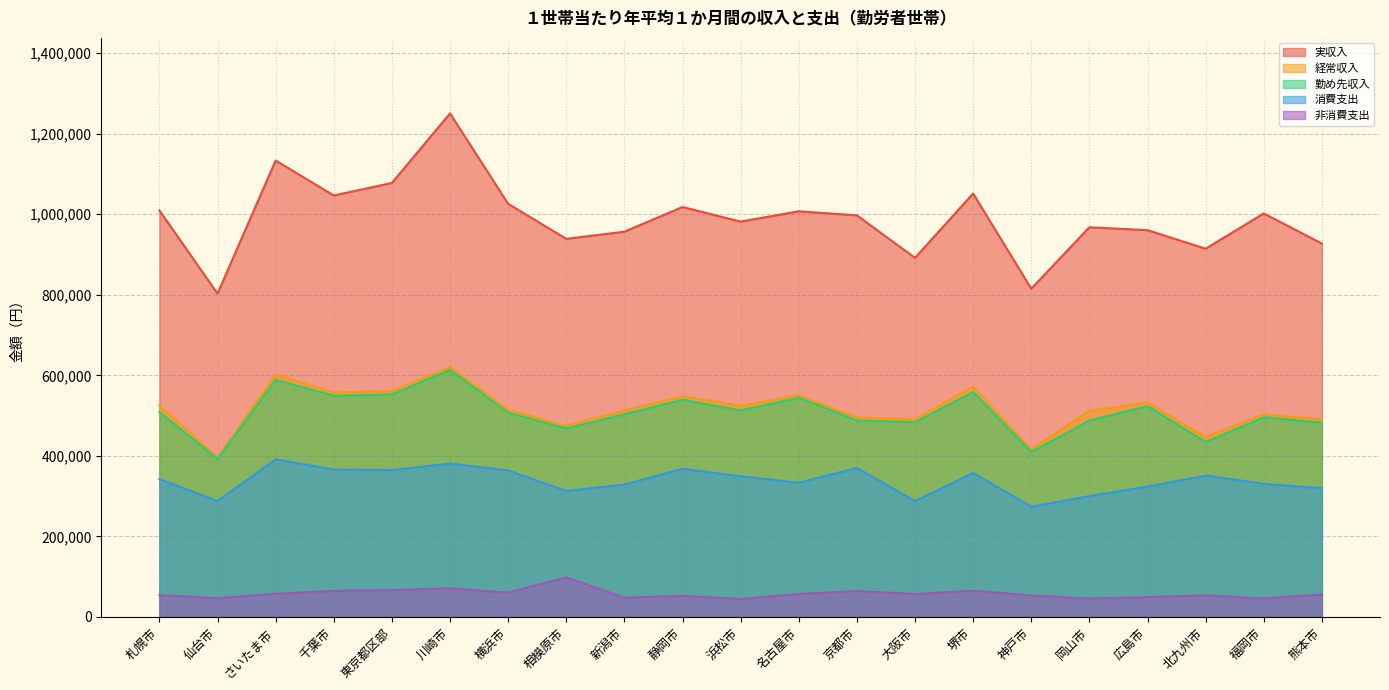

The value of 実収入 at 浜松市 is 1740851. True or false?

False